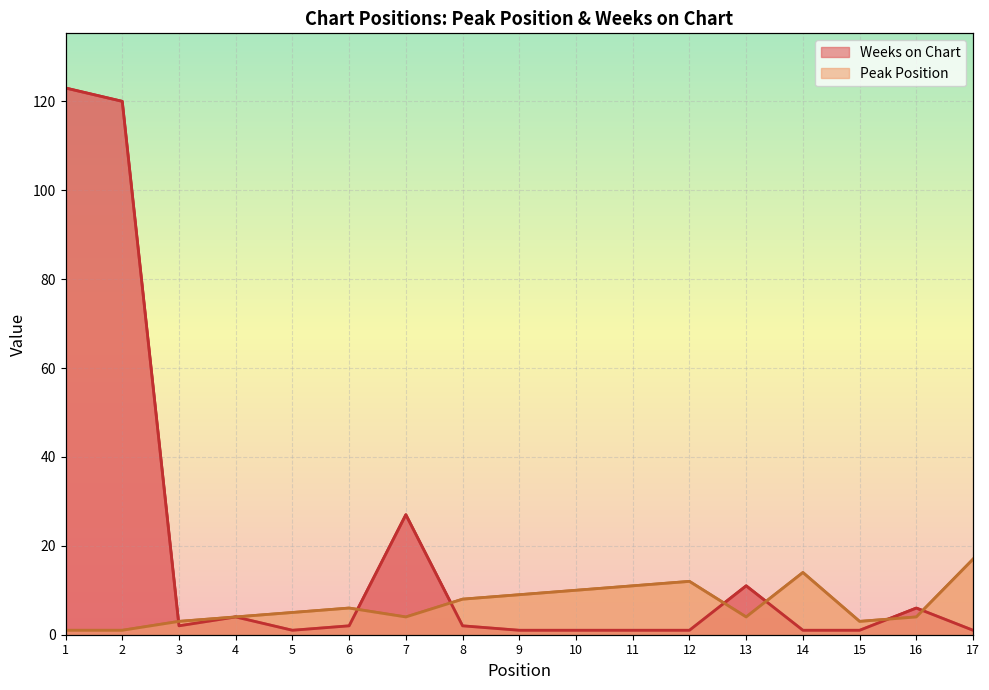

Count the number of data series in this chart.

2